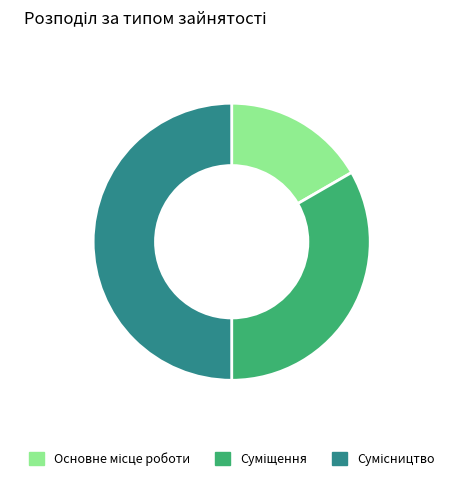

Count the number of slices in the pie.

3